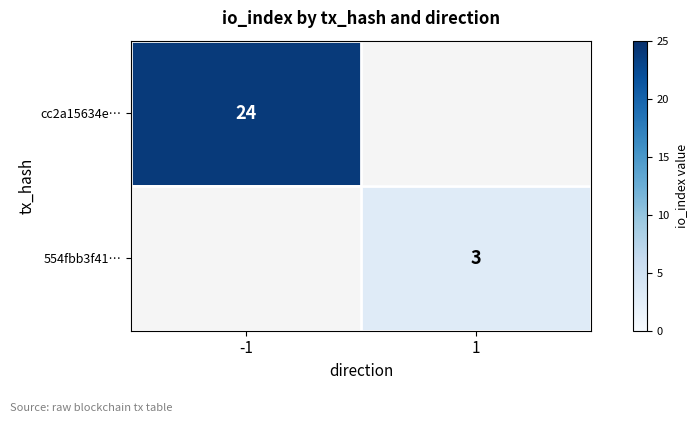

The value of cc2a15634e… at -1 is 24. True or false?

True